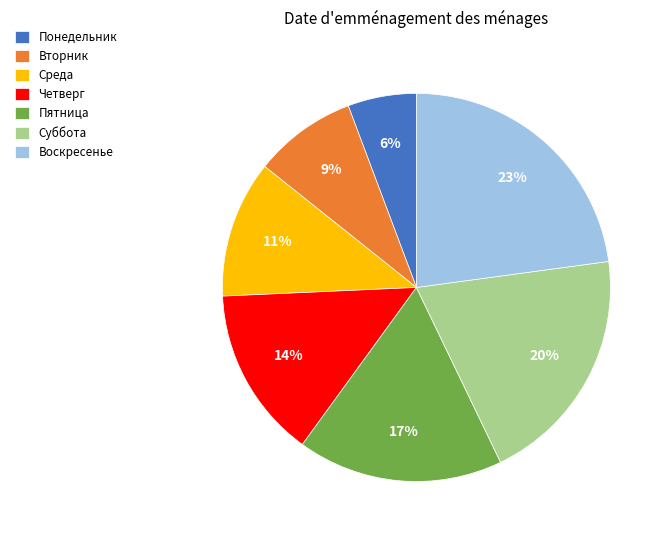

What is the largest slice in the pie chart?

Воскресенье